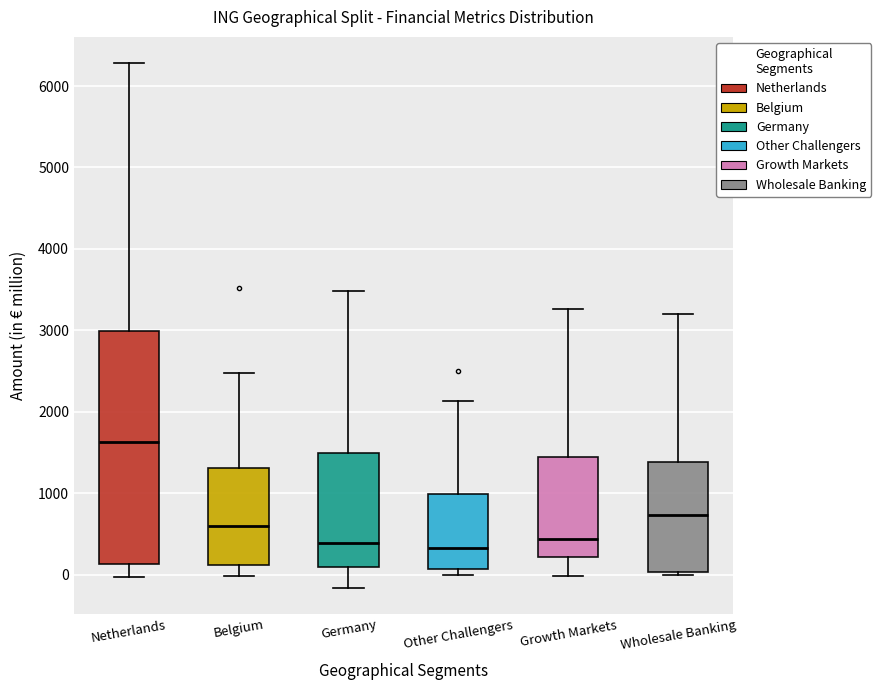

Which box is the tallest, from its lower edge to its upper edge?

Netherlands